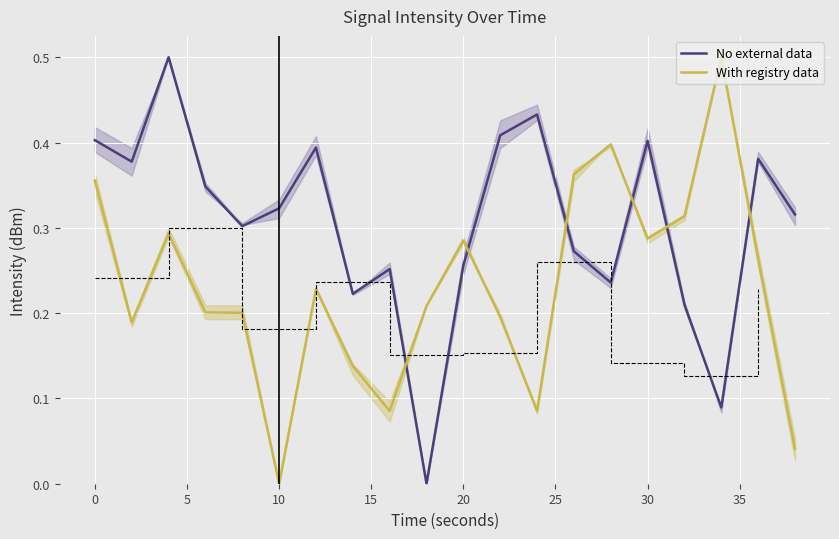

Which series ends up on top after the final intersection of With registry data and No external data?

No external data